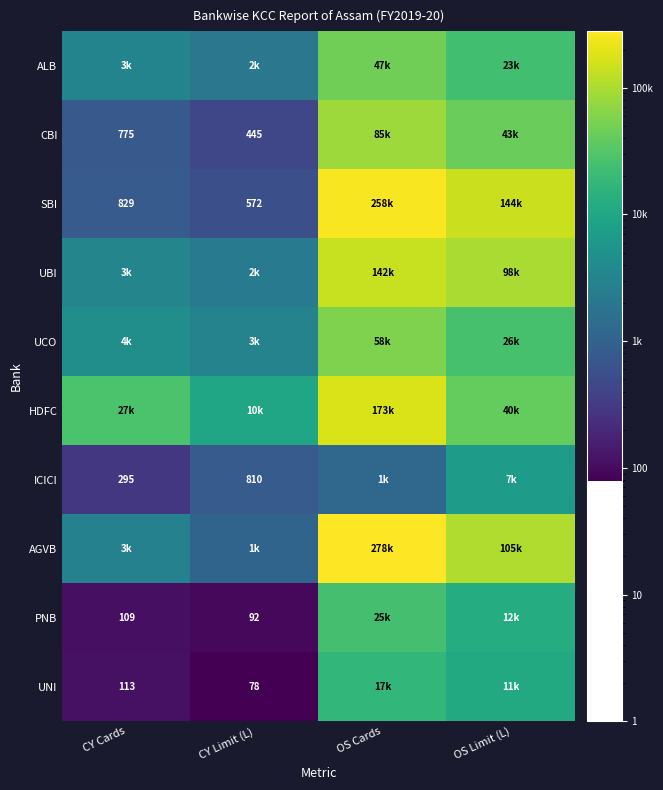

Read the CBI value at OS Cards.

84882.0